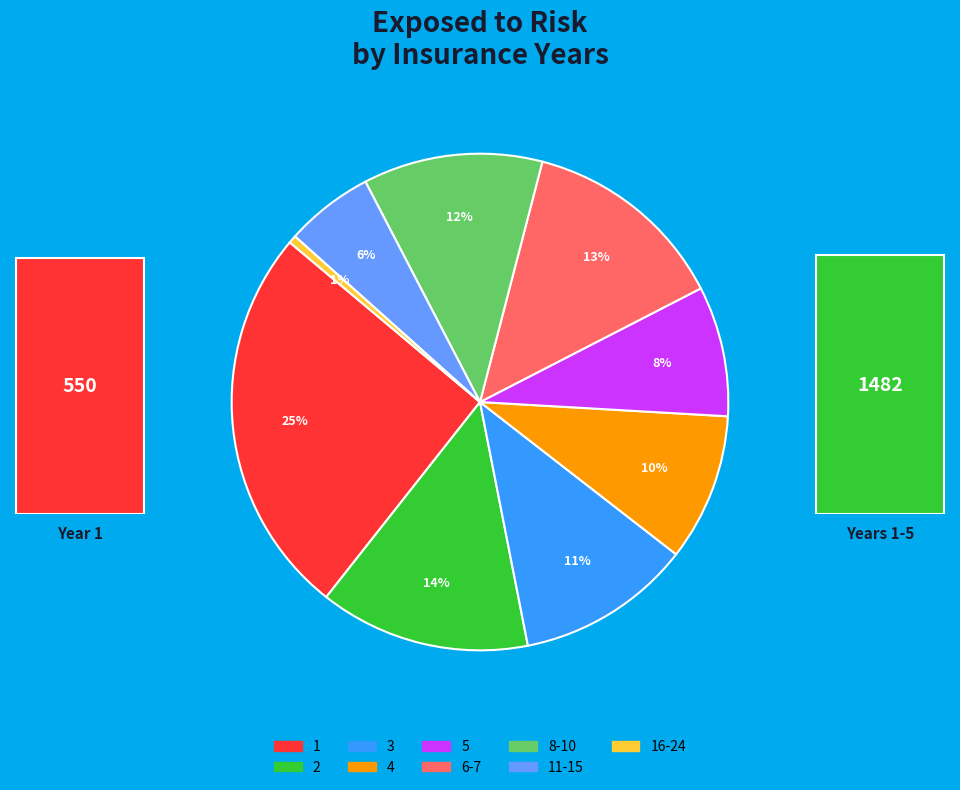

Which has a higher value, 6-7 or 2?

2